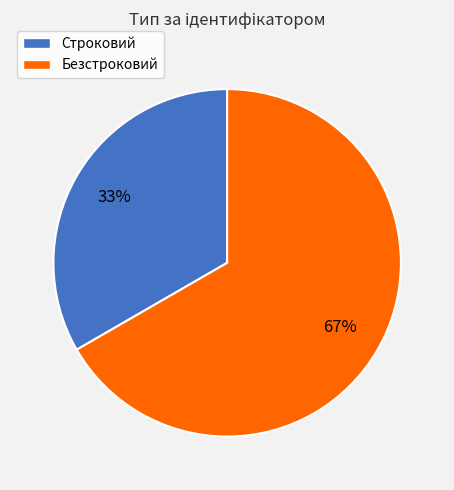

How many segments does this pie chart have?

2